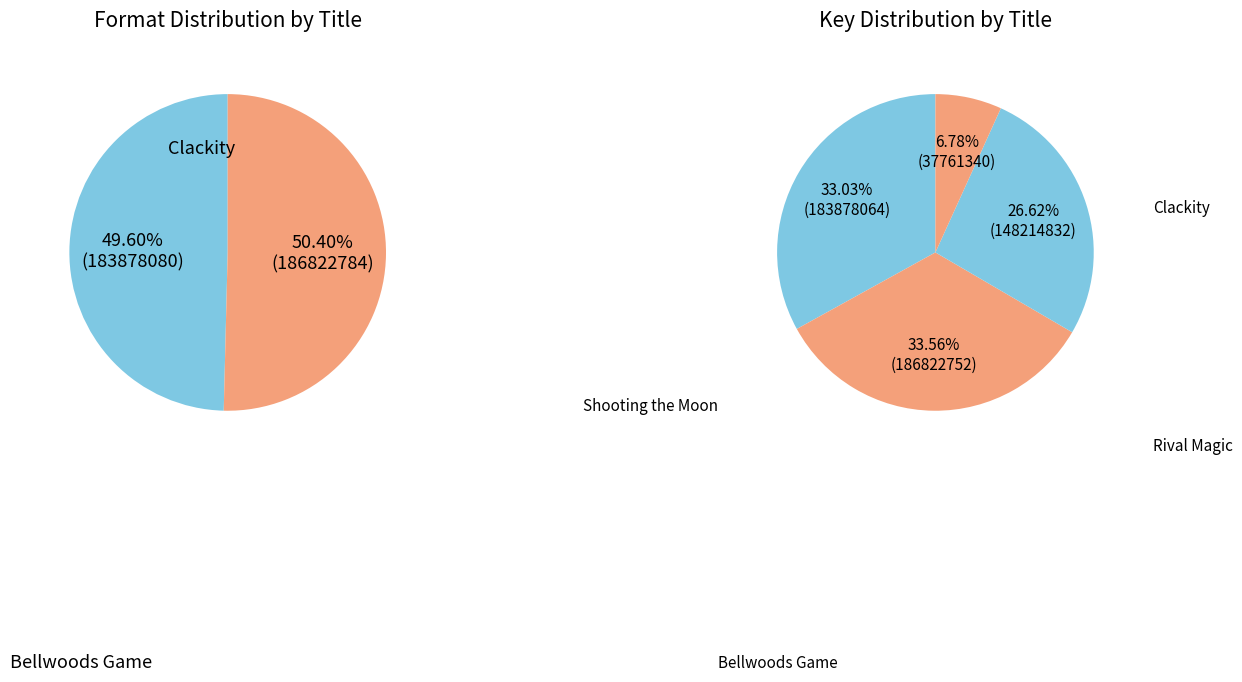

What percentage is the Shooting the Moon slice, to the nearest percent?

7%